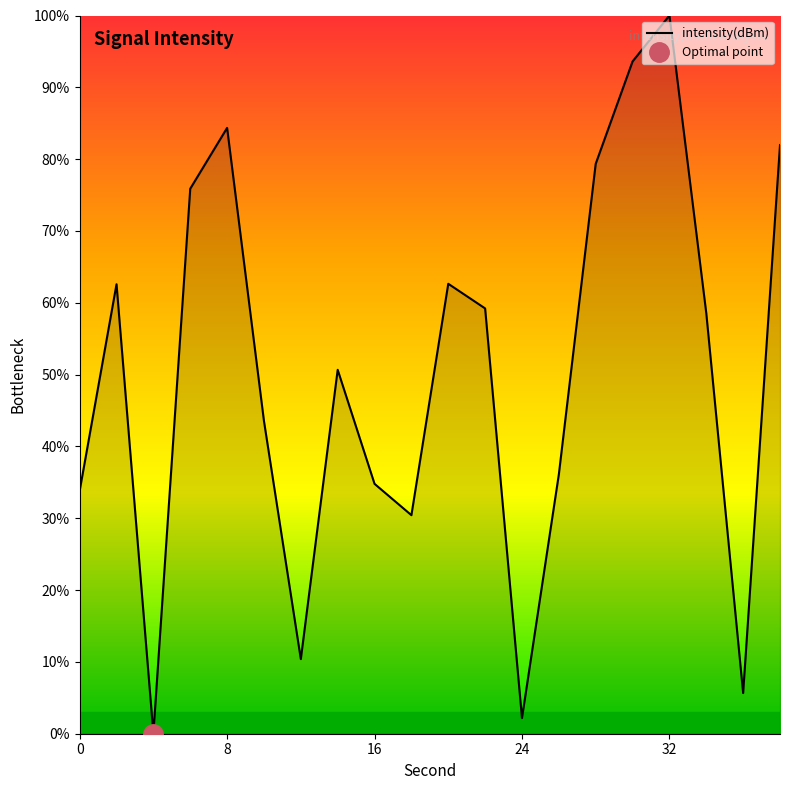

Which label corresponds to the smallest value in the chart?

4